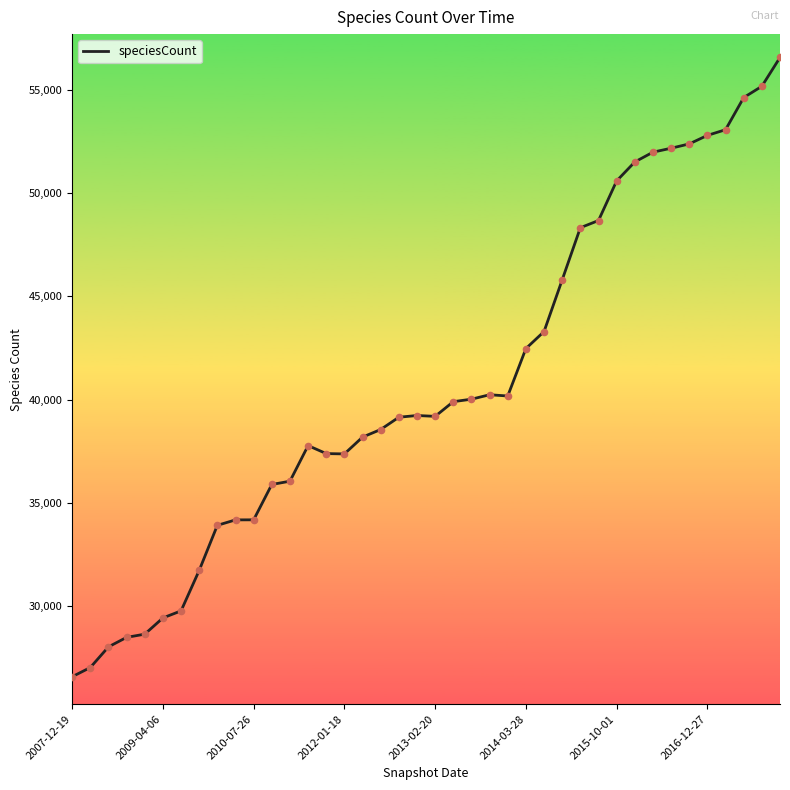

What is the difference between the maximum and minimum values?

29984